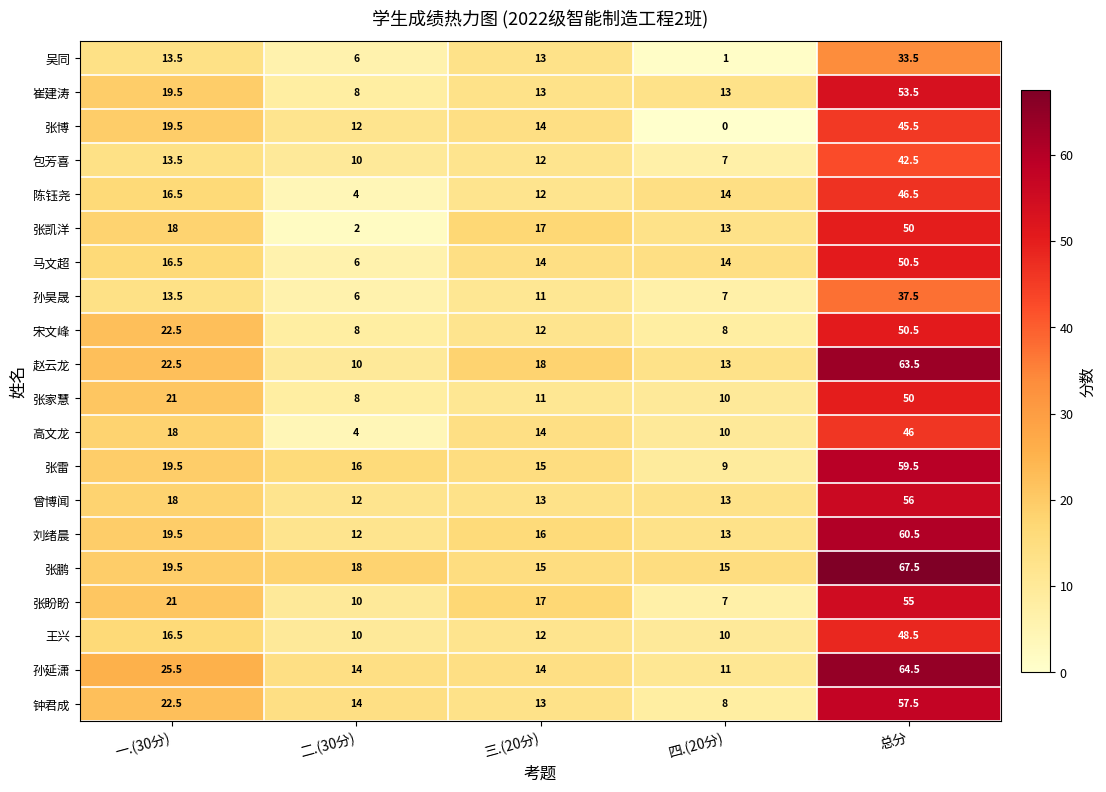

What is the spread (max minus min) of values at 四.(20分)?

15.0